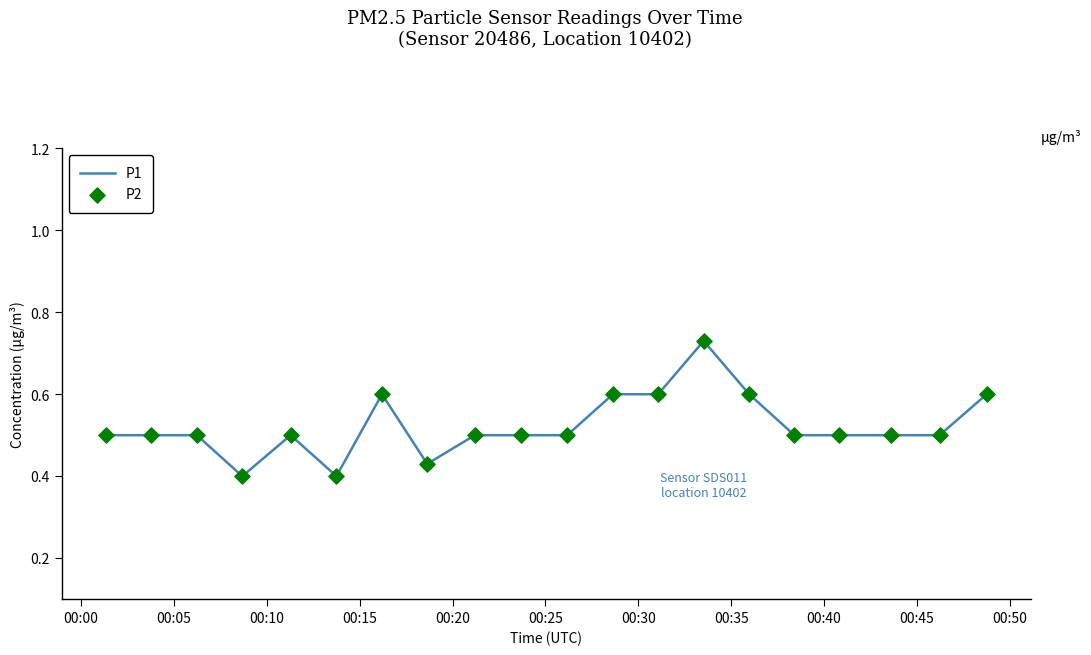

What is the difference between the maximum and minimum values?

0.3